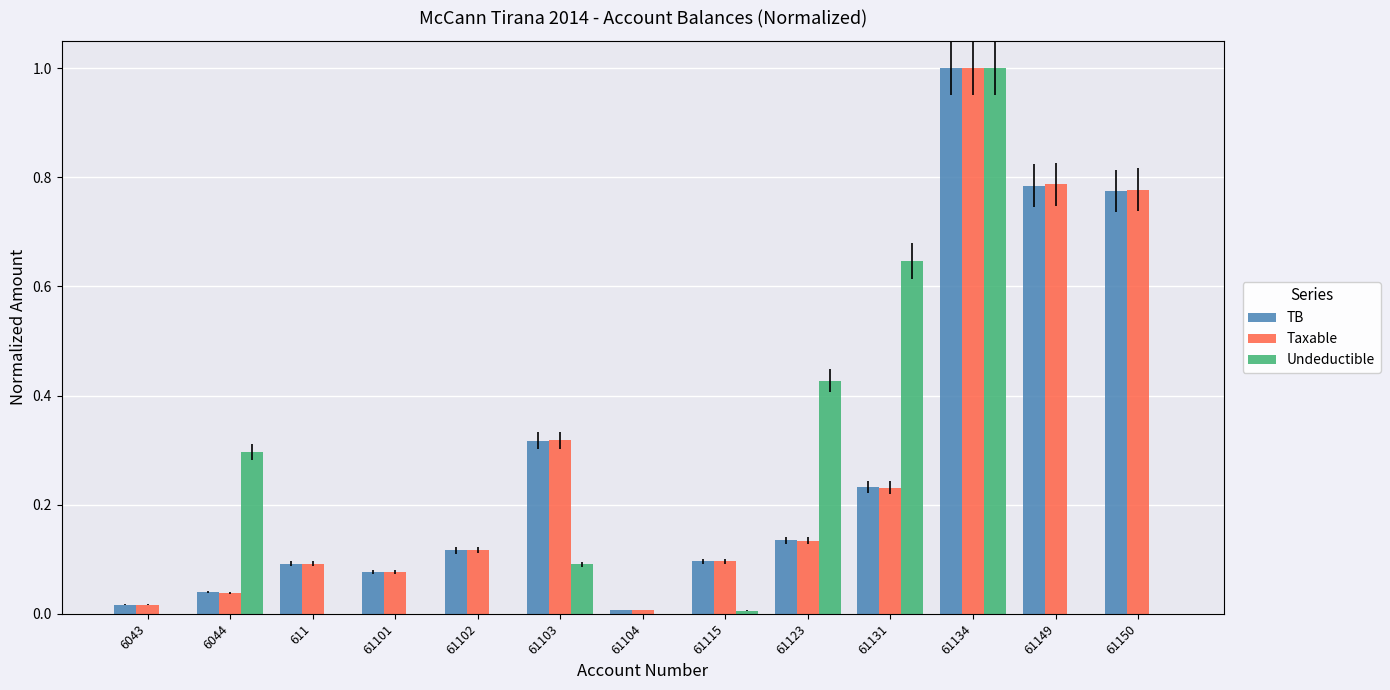

What is the sum of the Undeductible values at 61131 and 61103?

0.7